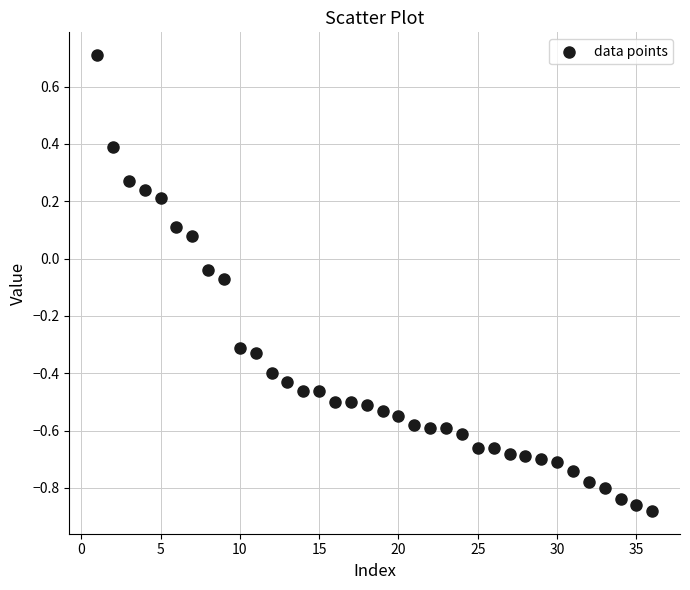

What is the range of X values (max minus min)?

35.0